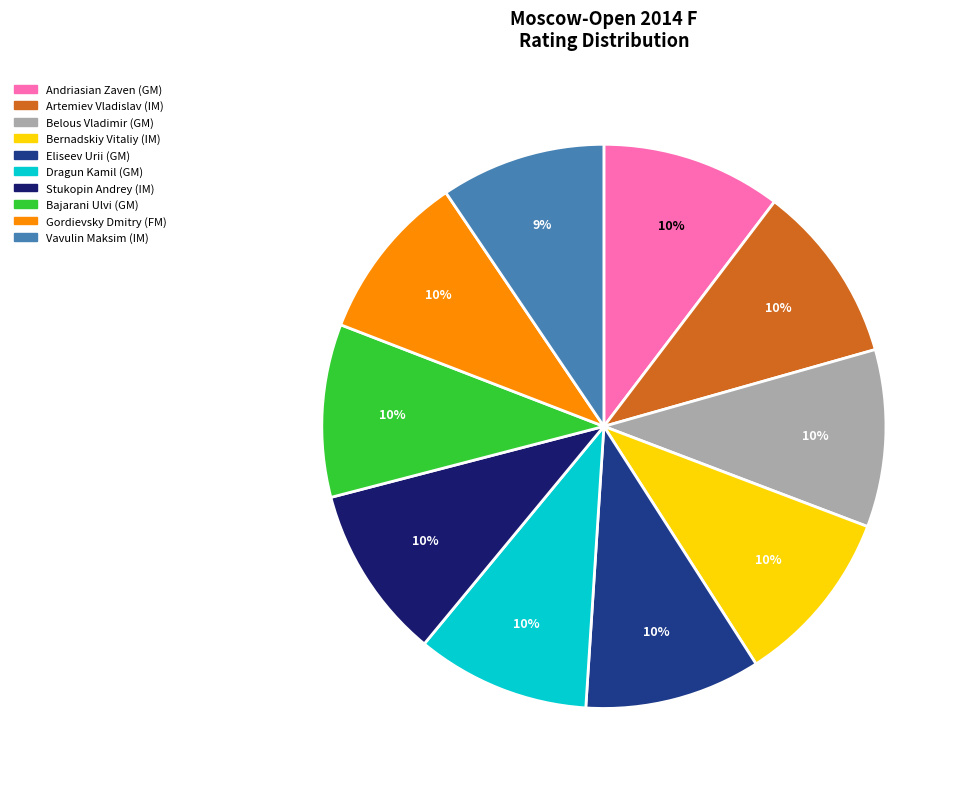

Do Gordievsky Dmitry (FM) and Bajarani Ulvi (GM) together represent more than half of the pie?

No